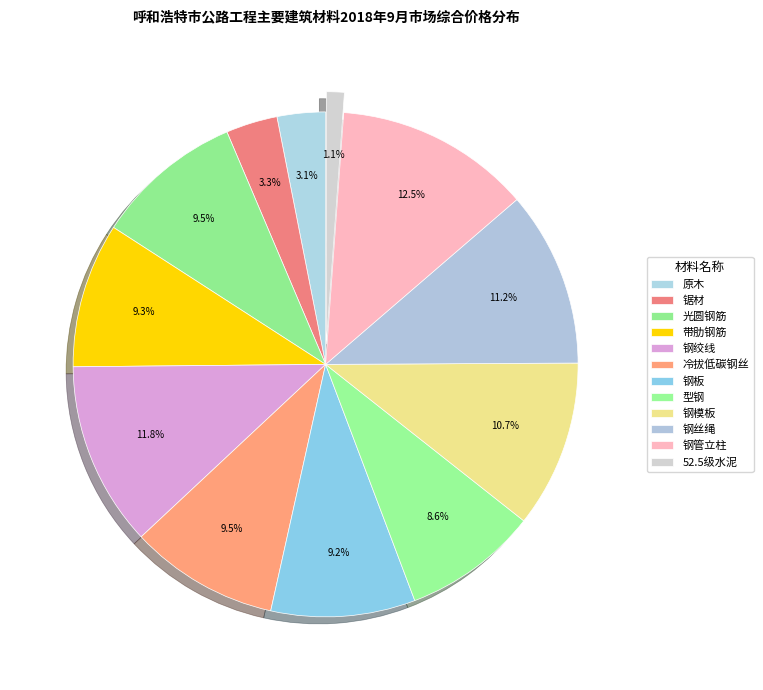

What percentage is the 冷拔低碳钢丝 slice, to the nearest percent?

10%